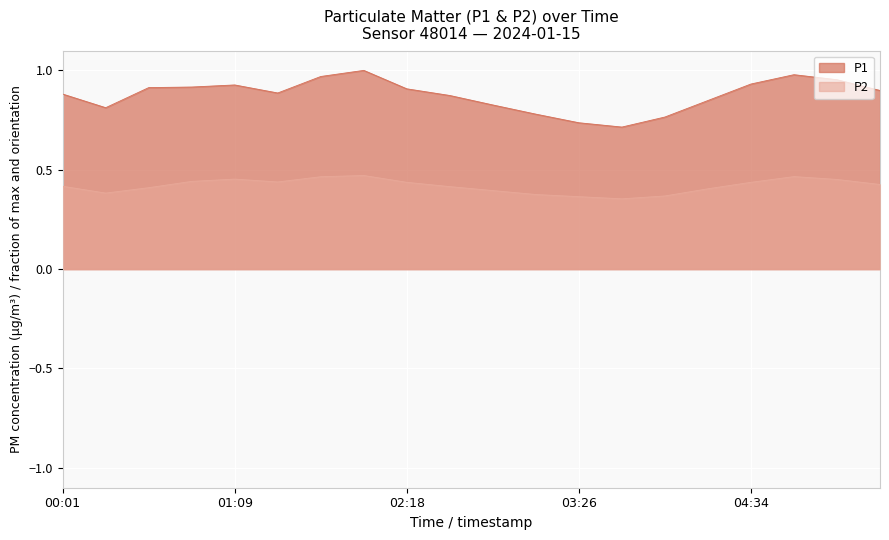

At 00:18, list the series in order from largest to smallest.

P1, P2